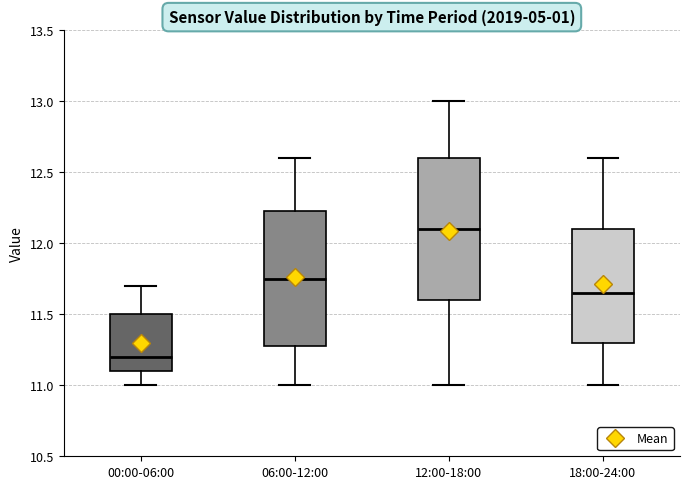

Which box has the lowest median line?

00:00-06:00